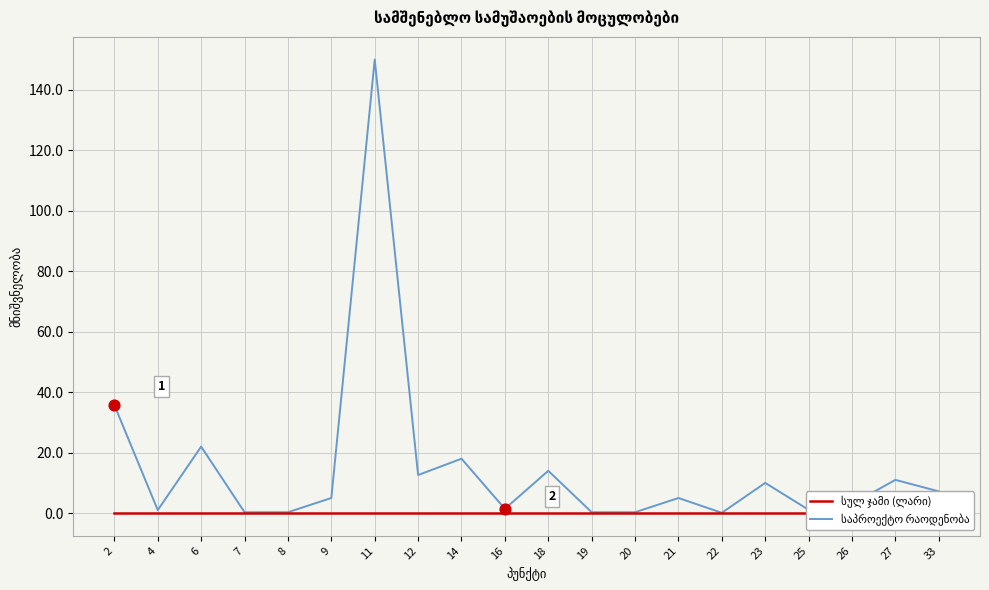

At how many categories does at least one series exceed 4?

11